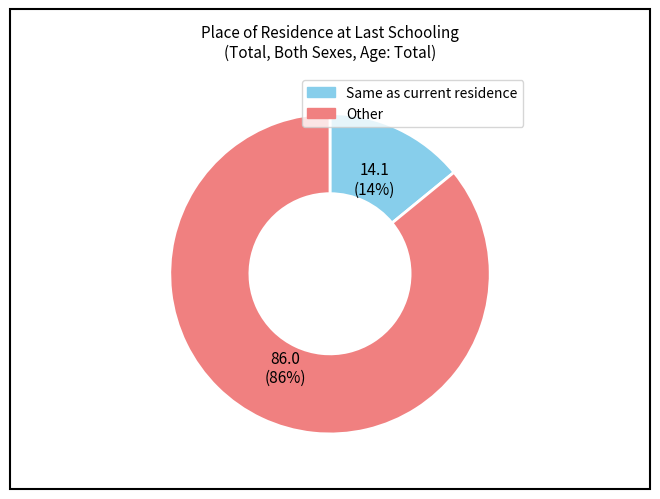

Is there any slice that represents more than half of the pie?

Yes